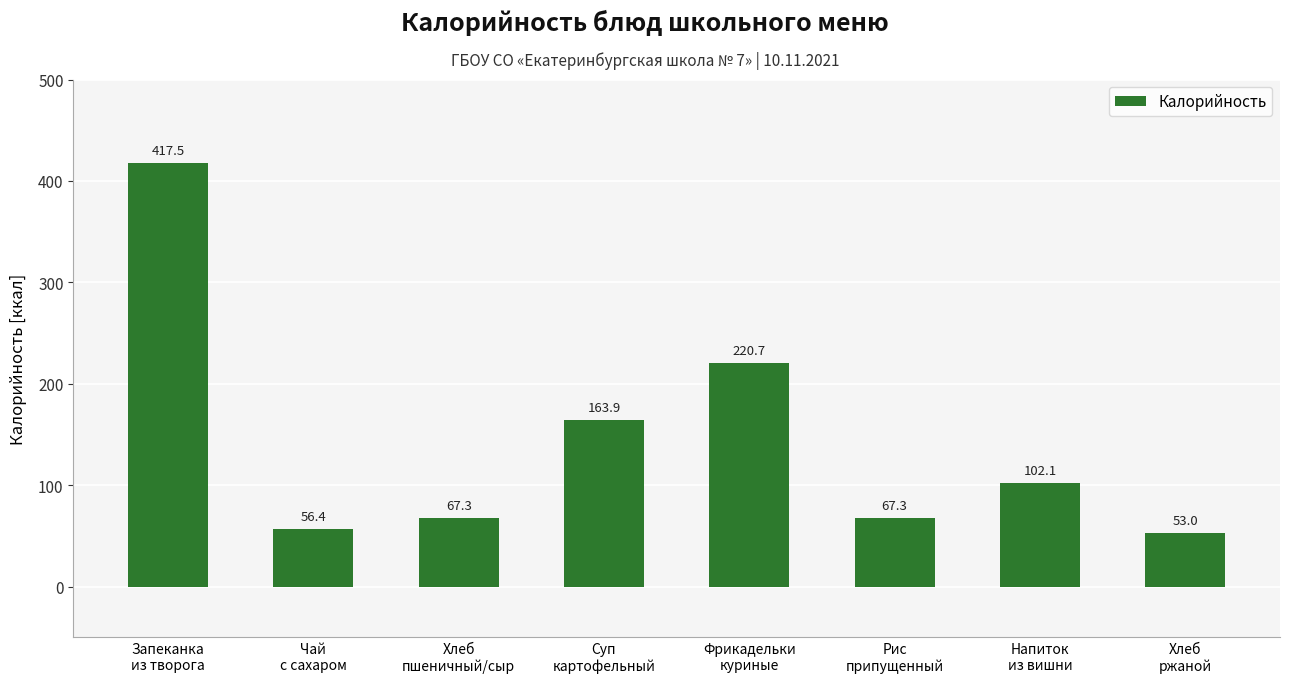

What is the ratio of the value at Хлеб
ржаной to the value at Чай
с сахаром?

0.9